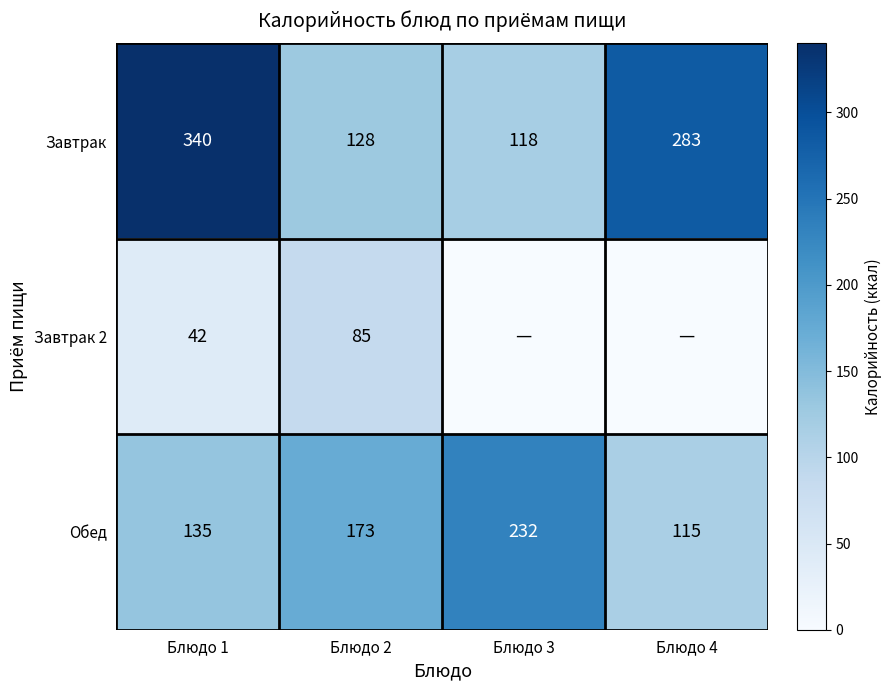

What is the highest value of the Завтрак series?

340